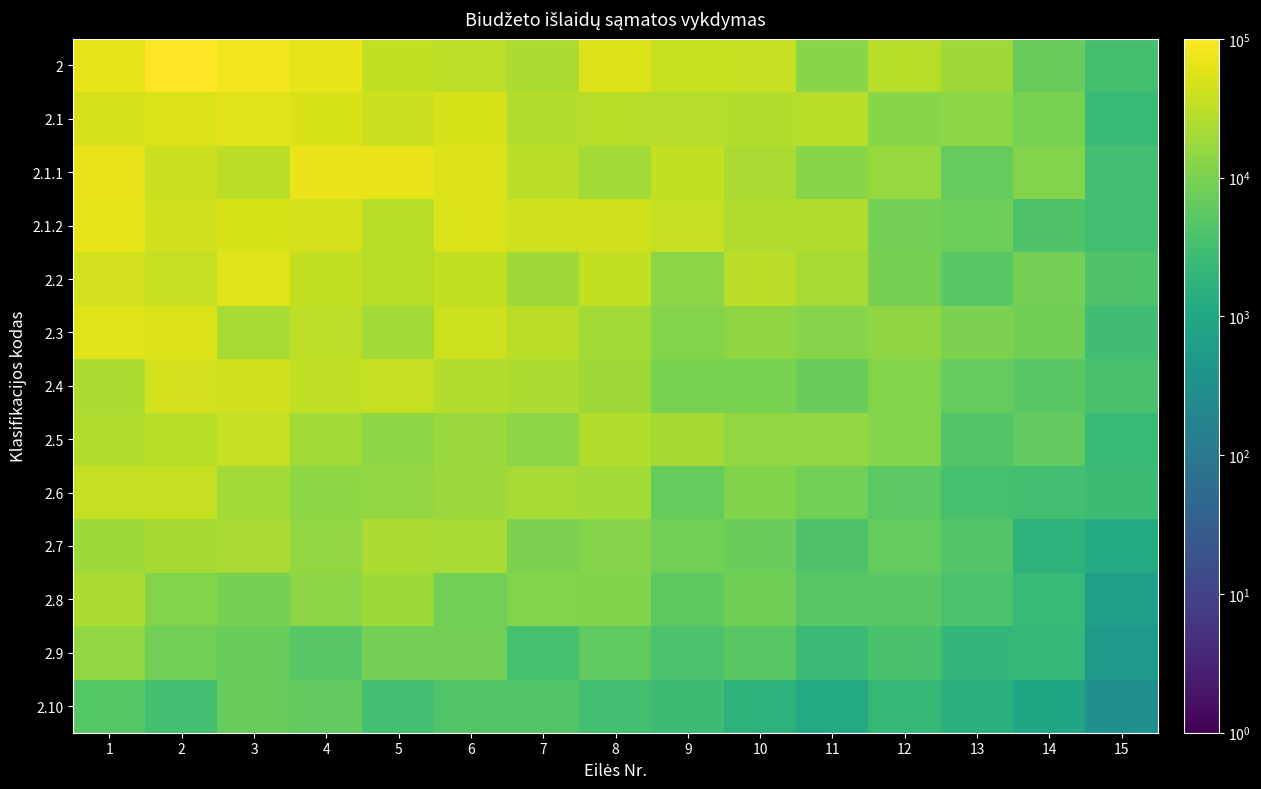

Which label corresponds to the smallest value in the chart?

15